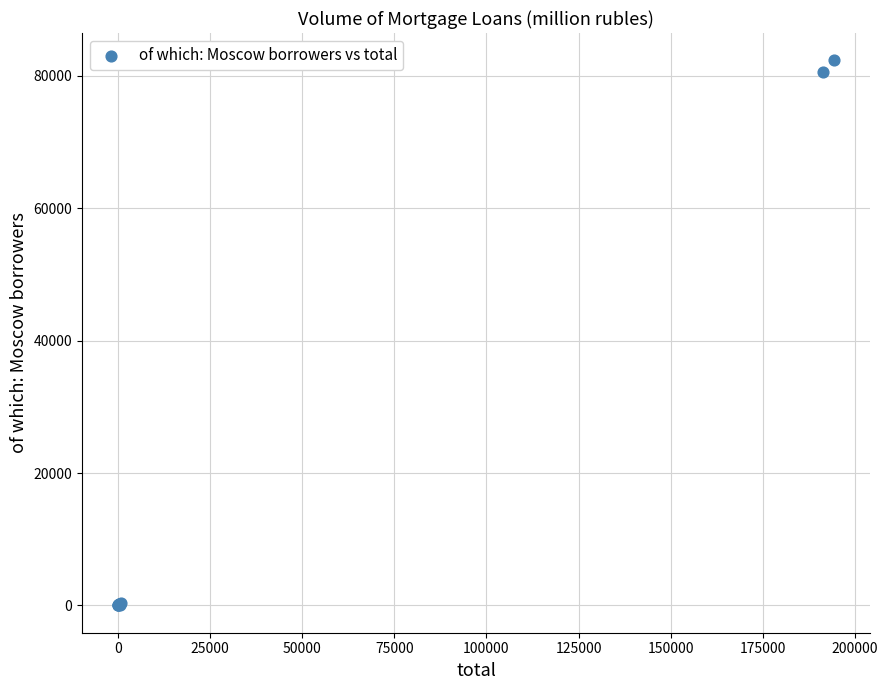

What Y value in the scatter plot is closest to 41160?

80607